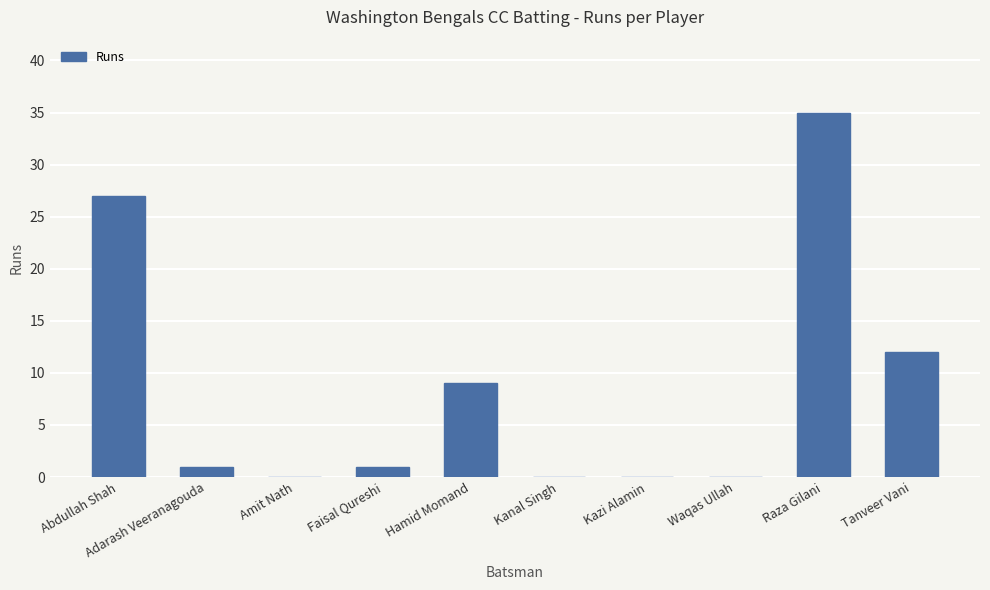

What is the sum of the values at Hamid Momand and Amit Nath?

9